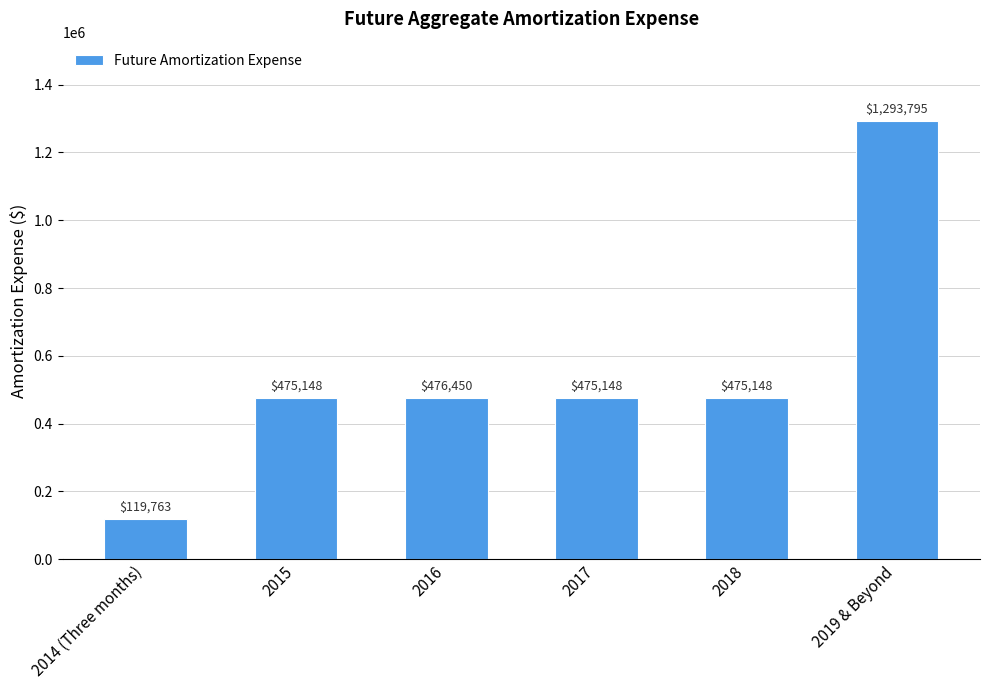

What is the label of the 3rd bar from the left?

2016